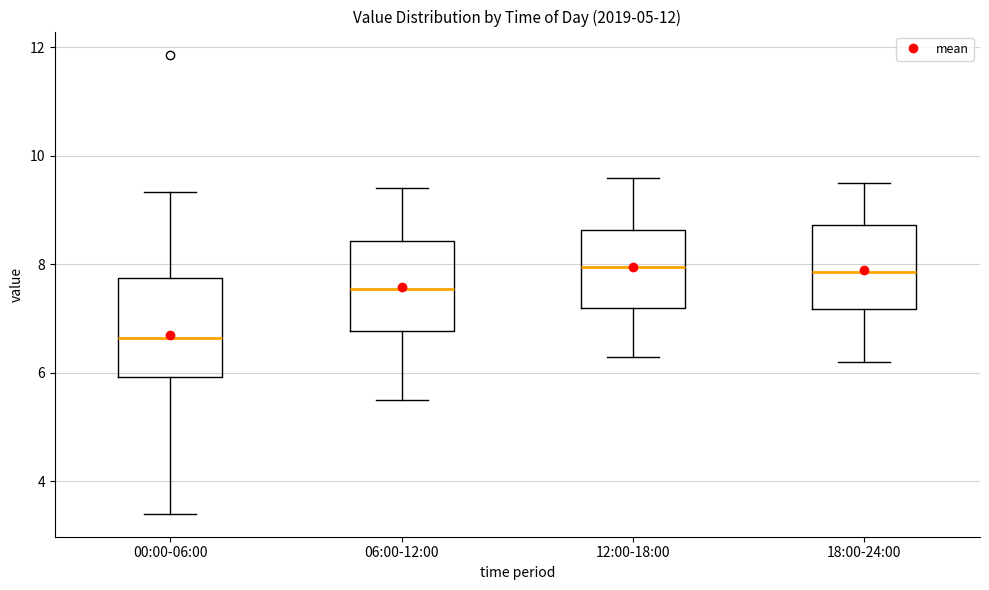

Reading left to right, transcribe this box plot: for each box, give where its median line is, the range the box spans, and where its two whiskers end, as read against the y-axis. The values are not printed on the chart, so give them approximately, as read against the axis.

00:00-06:00: median 6.6, box 6.0 to 7.8, whiskers 3.4 to 9.4
06:00-12:00: median 7.6, box 6.8 to 8.4, whiskers 5.6 to 9.4
12:00-18:00: median 8.0, box 7.2 to 8.6, whiskers 6.4 to 9.6
18:00-24:00: median 7.8, box 7.2 to 8.8, whiskers 6.2 to 9.6